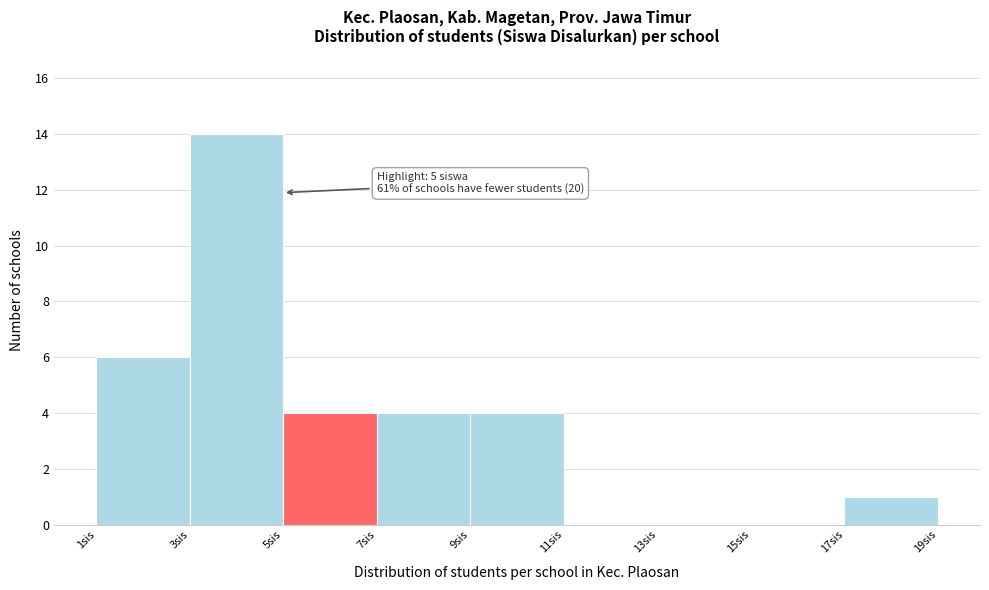

Which range on the x-axis has the tallest bar?

3 to 5